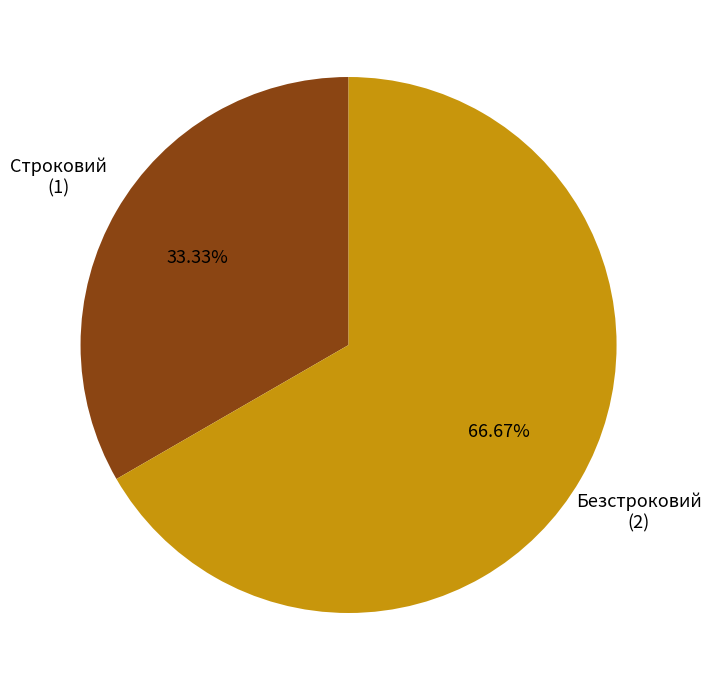

How many slices are in this pie chart?

2